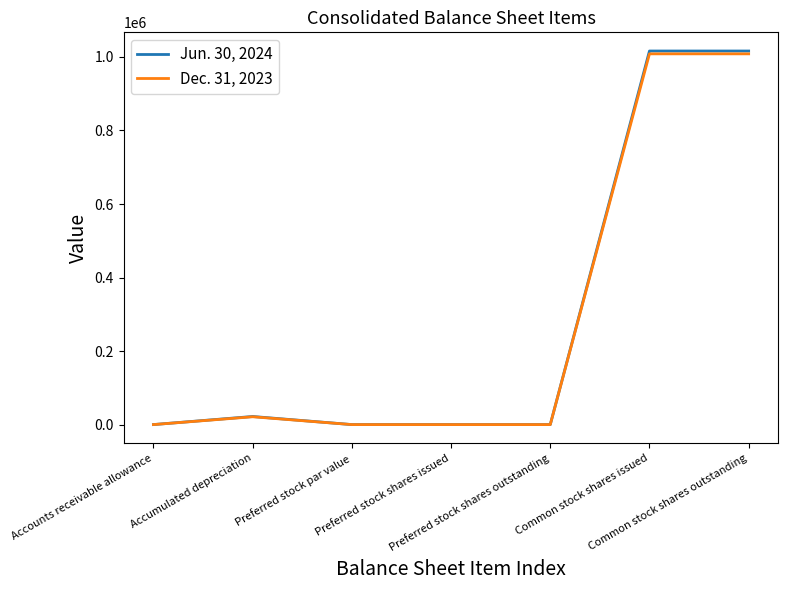

Which series has the widest spread of values?

Jun. 30, 2024